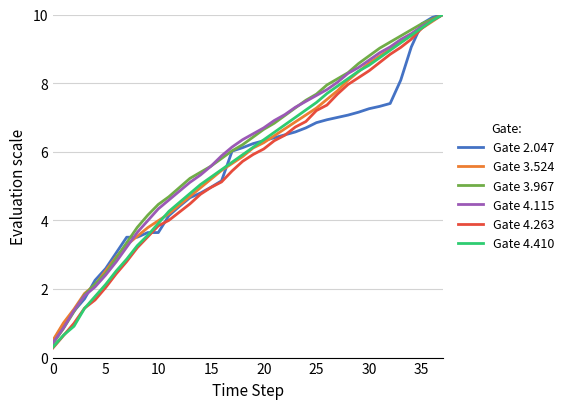

What are all the series names shown in the legend?

Gate 2.047, Gate 3.524, Gate 3.967, Gate 4.115, Gate 4.263, Gate 4.410